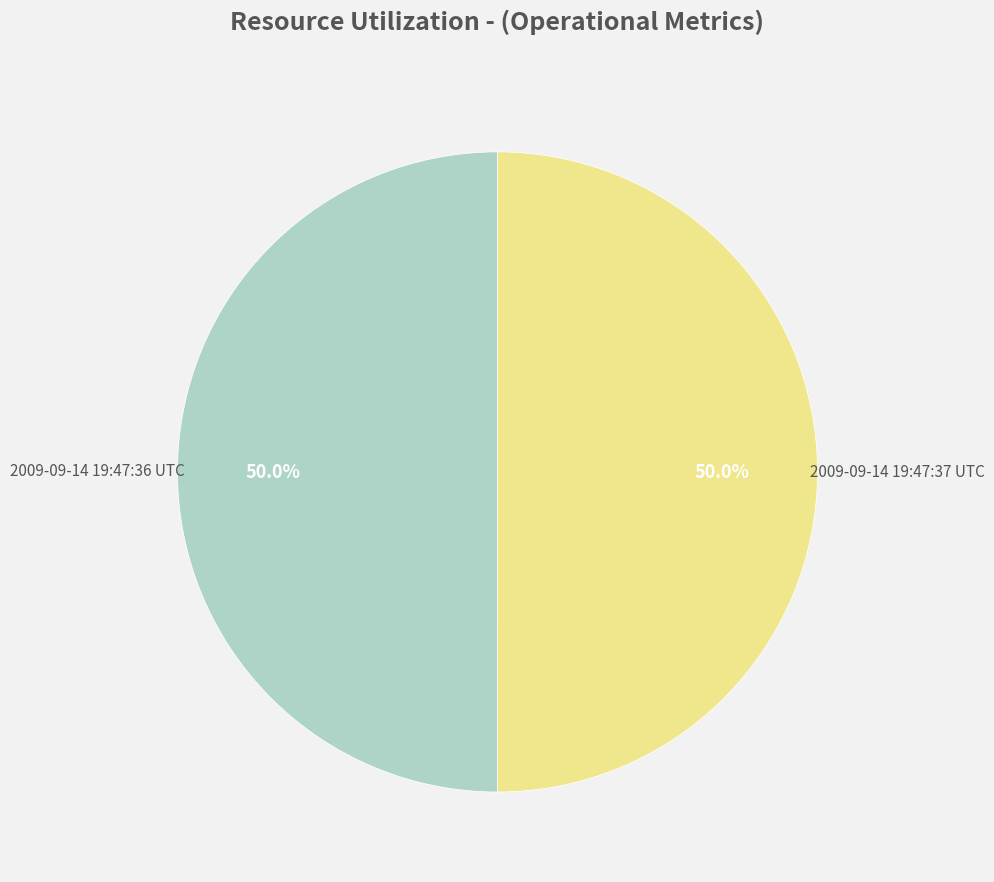

What is the ratio of the value at 2009-09-14 19:47:37 UTC to the value at 2009-09-14 19:47:36 UTC?

1.0